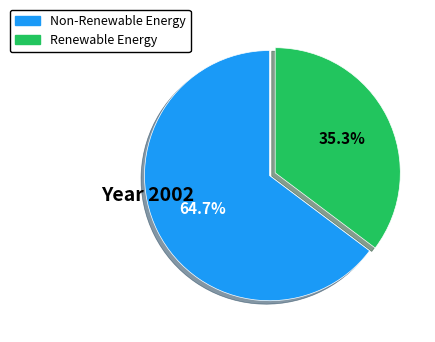

Is there a majority slice in this chart?

Yes